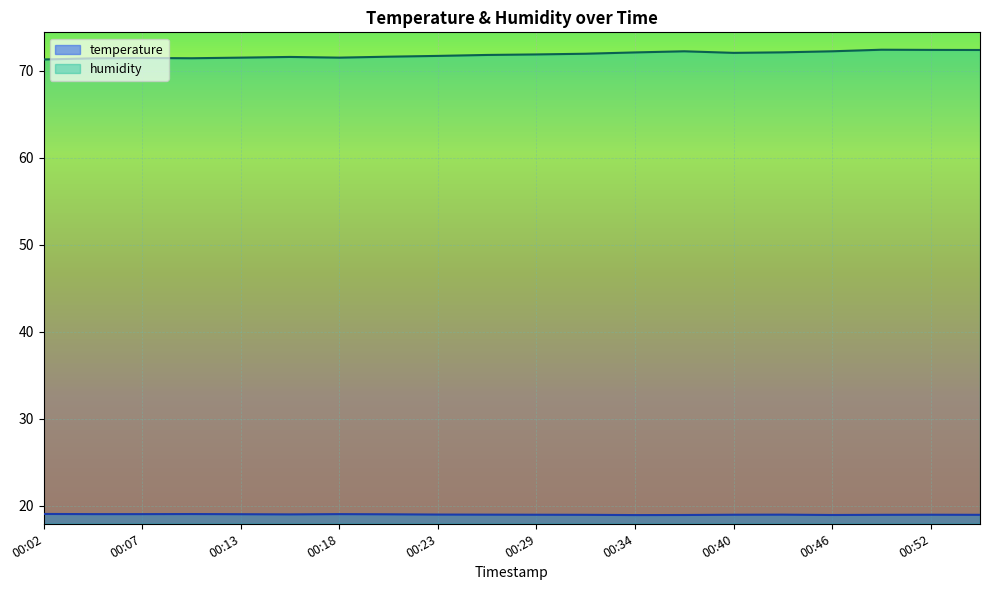

List the labels in order of temperature value, largest first.

00:02, 00:10, 00:04, 00:07, 00:18, 00:13, 00:21, 00:15, 00:23, 00:26, 00:43, 00:29, 00:40, 00:52, 00:32, 00:49, 00:55, 00:37, 00:46, 00:34